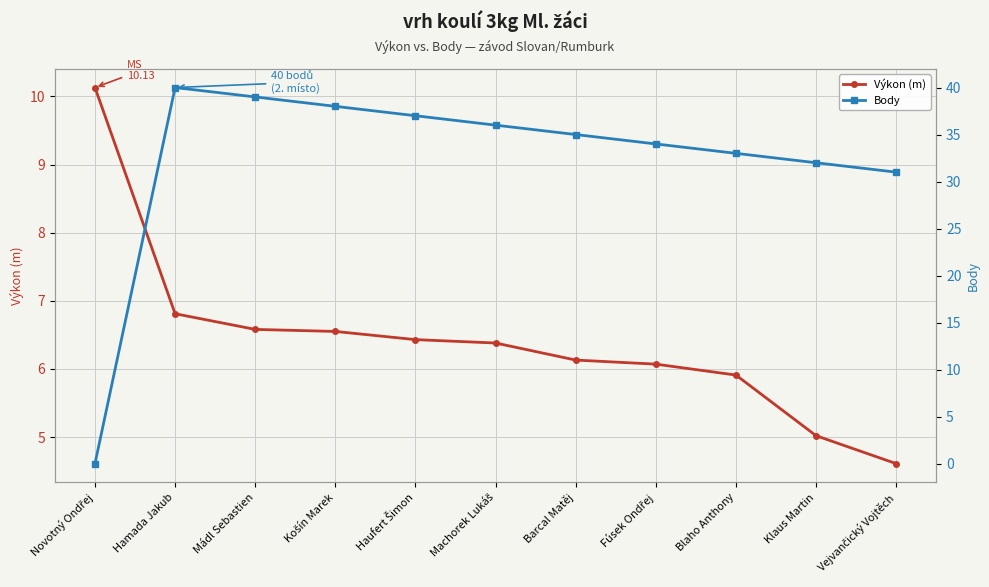

What is the label of the 3rd point from the left?

Mádl Sebastien